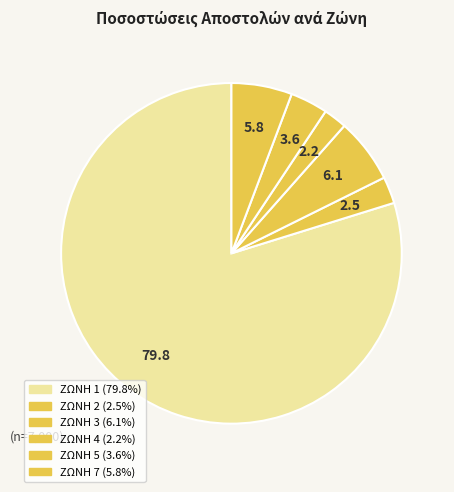

How many segments does this pie chart have?

6